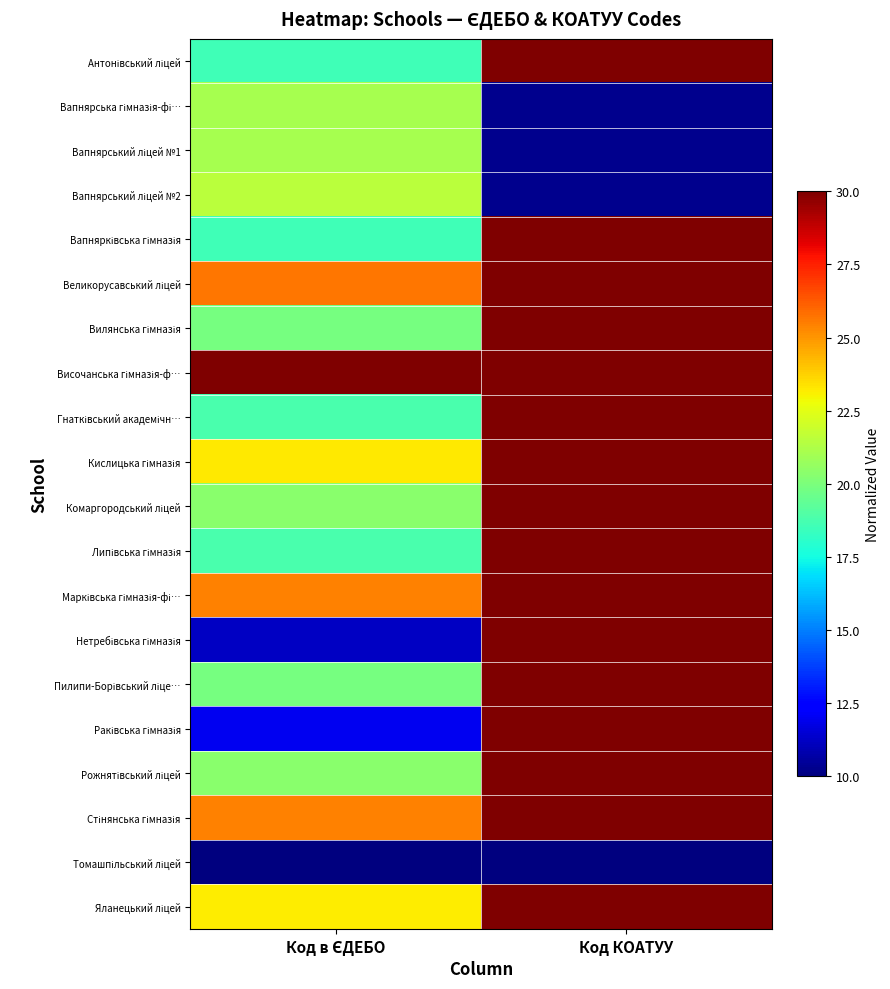

Between Код в ЄДЕБО and Код КОАТУУ, which is larger?

Код КОАТУУ